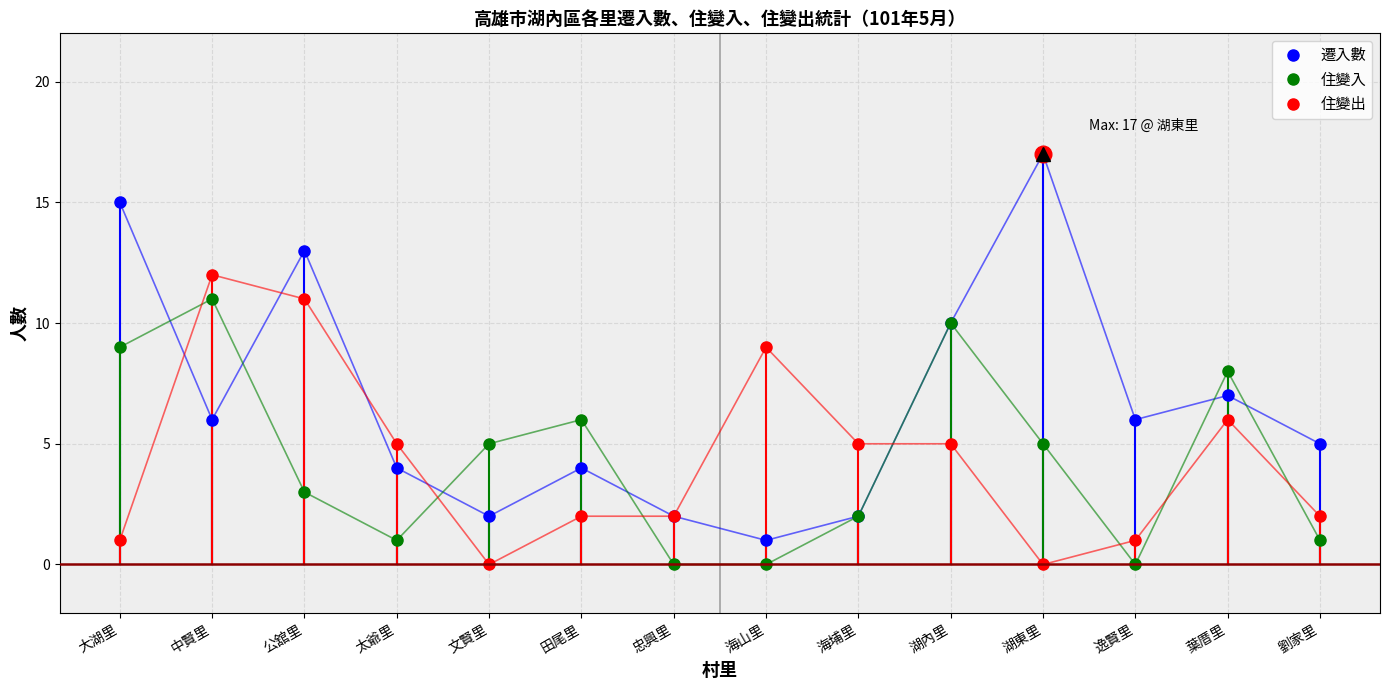

True or false: 住變入 has more than 2 interior local peaks.

True